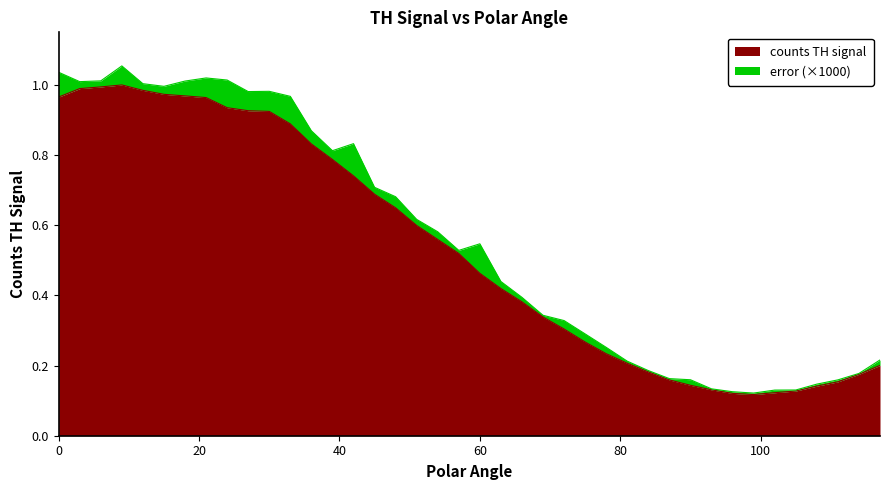

What is the approximate value at 69?

0.3